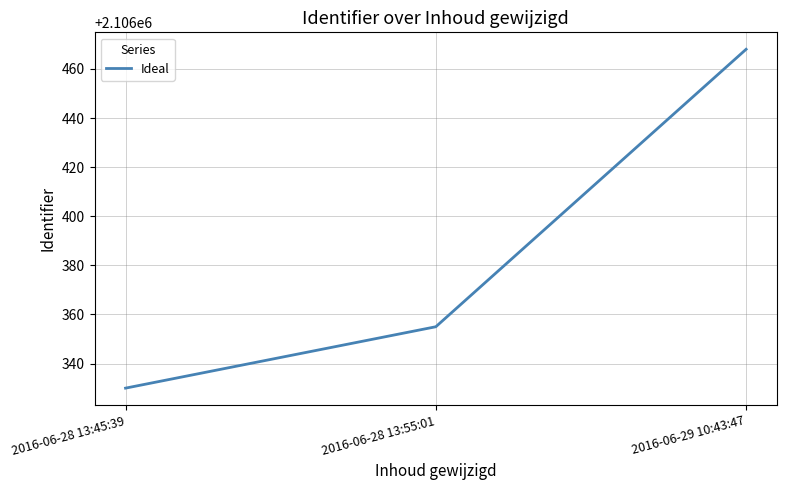

What is the sum of the values at 2016-06-29 10:43:47 and 2016-06-28 13:55:01?

4212823